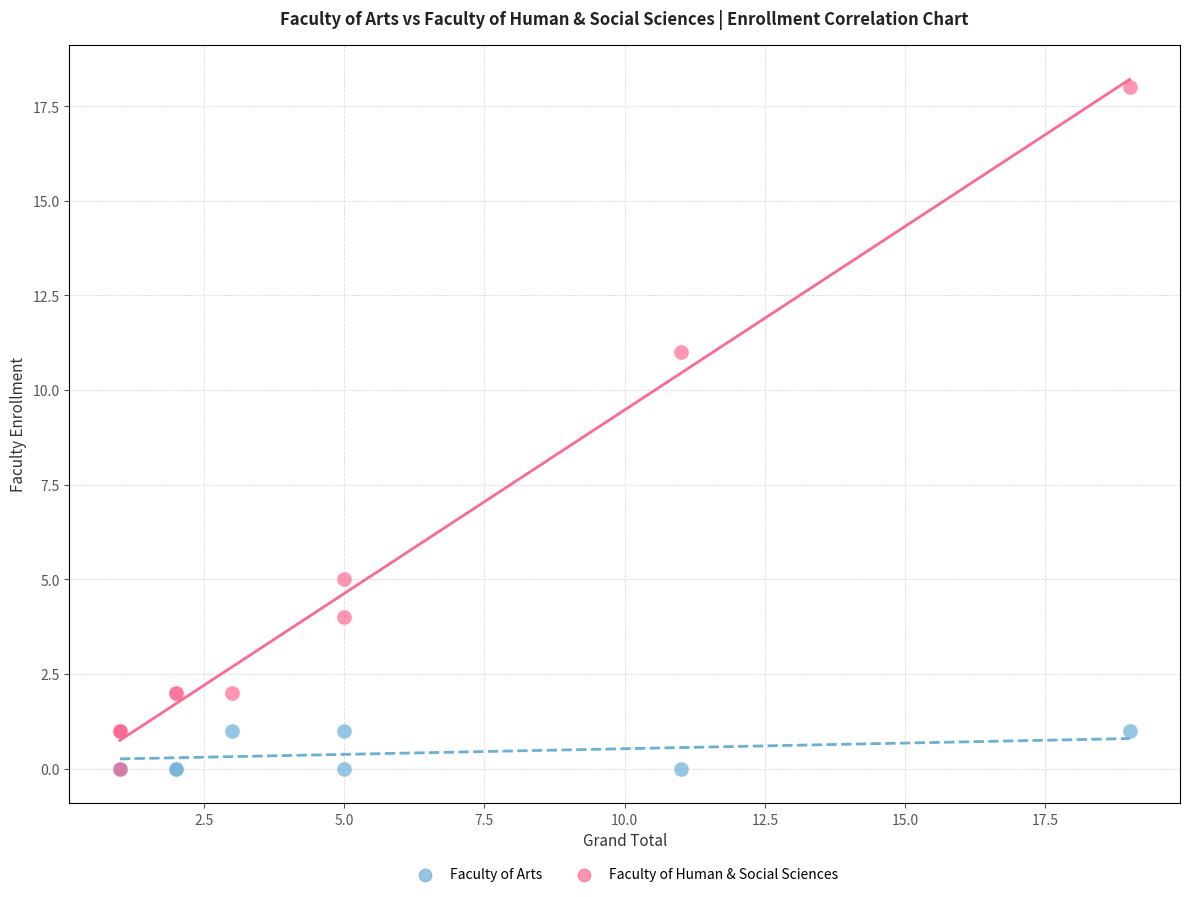

Across all series, what Y value is closest to 9?

11